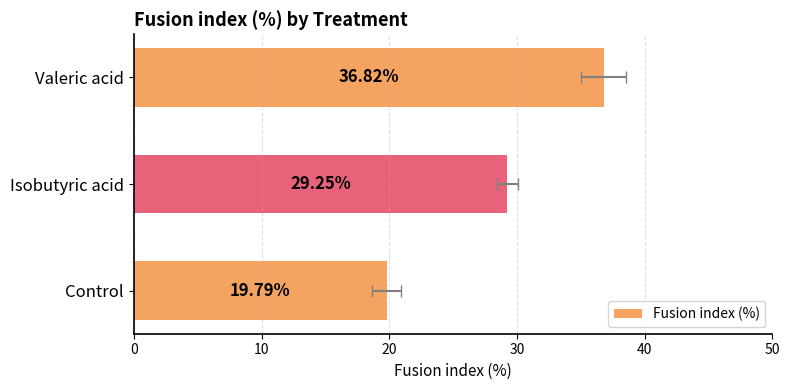

Reading left to right, what are all the values shown in this chart?

19.8	29.2	36.8